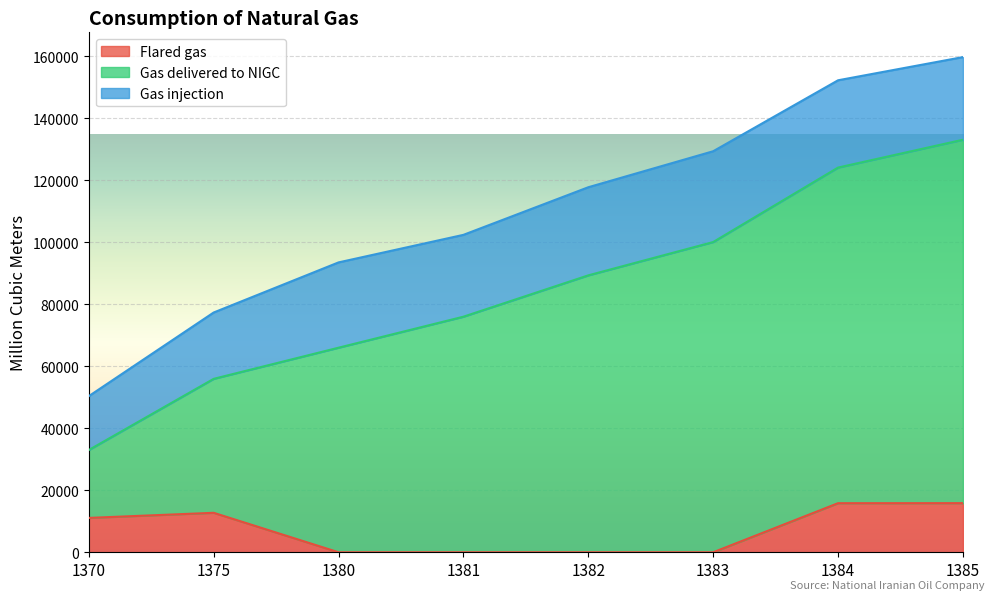

The value of Flared gas at 1380 is 0. True or false?

True